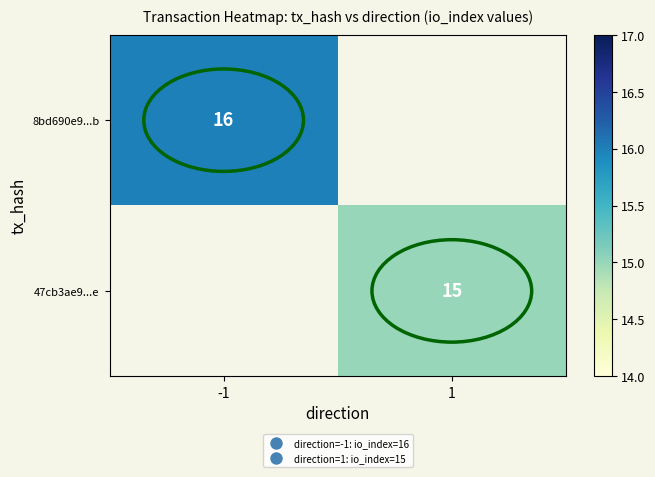

Is it true that 8bd690e9...b equals 16 at -1?

True